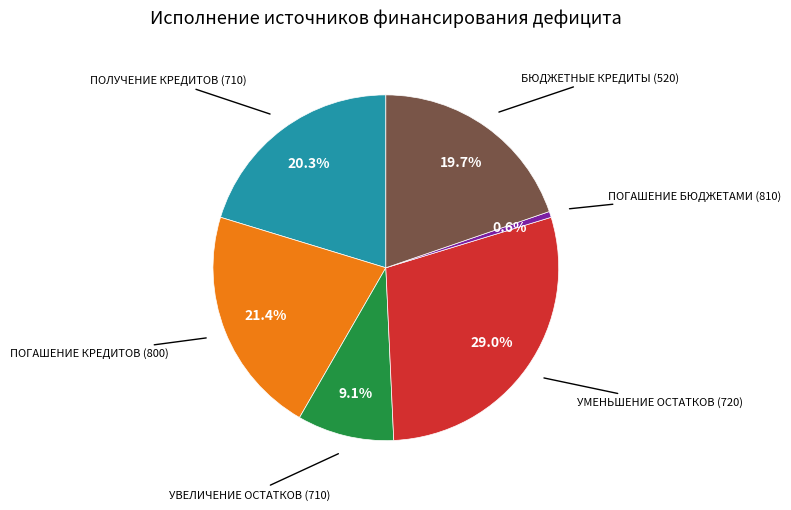

Is there any slice that represents more than half of the pie?

No